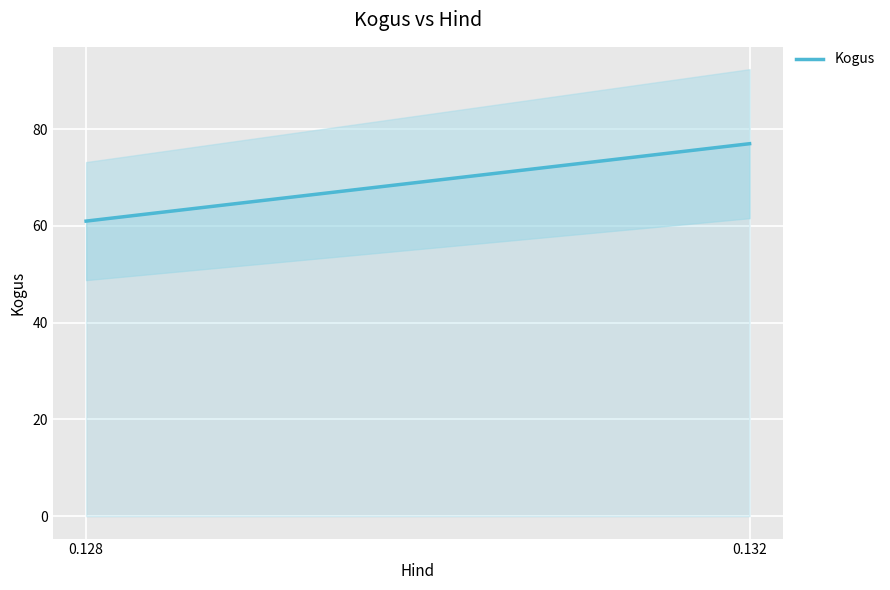

What is the change in value from 0.128 to 0.132?

+16